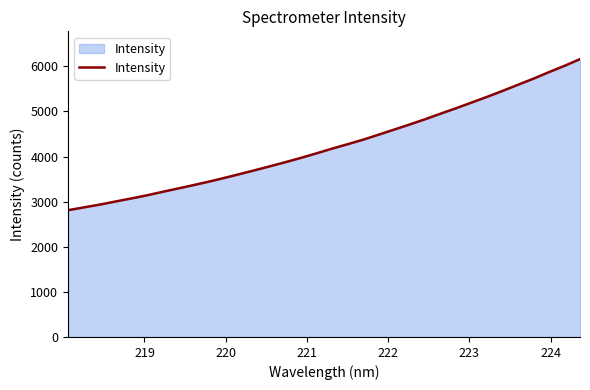

What is the greatest value displayed?

6158.7